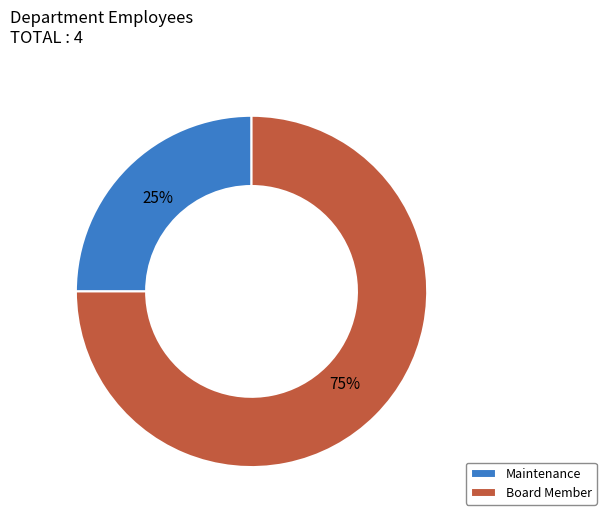

Rank the categories by value from lowest to highest.

Maintenance, Board Member